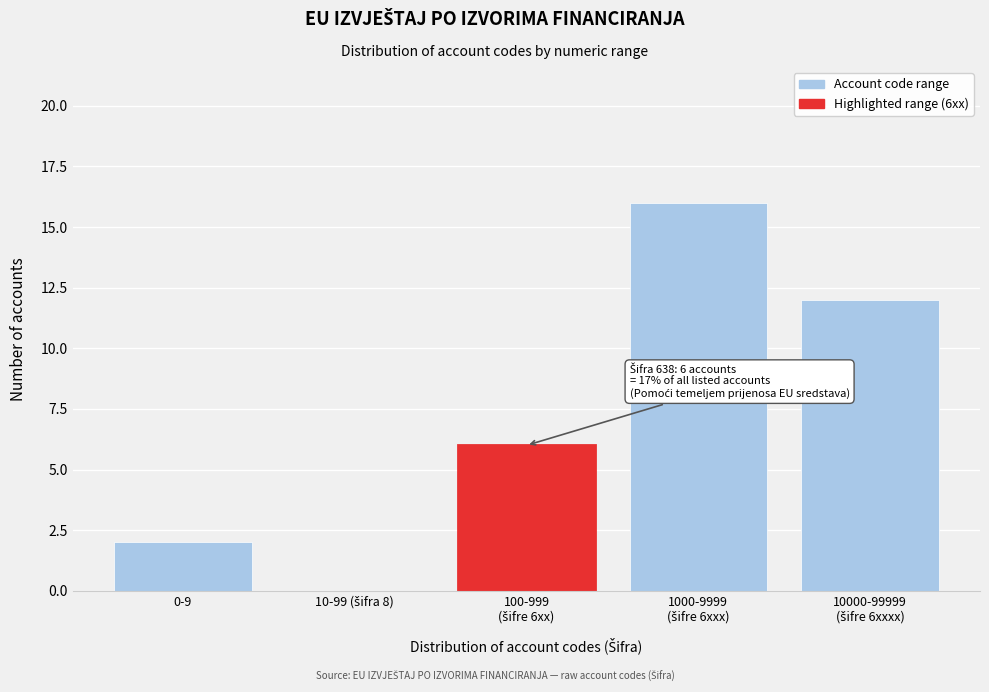

What is the sum of all values?

36